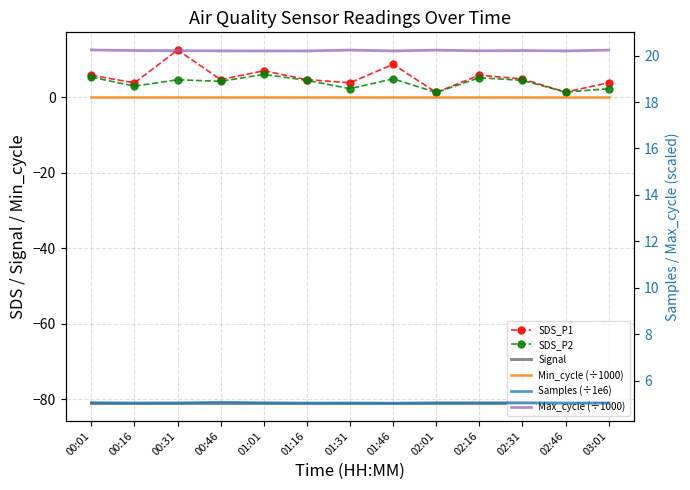

What are all the series names shown in the legend?

SDS_P1, SDS_P2, Signal, Min_cycle (÷1000), Samples (÷1e6), Max_cycle (÷1000)